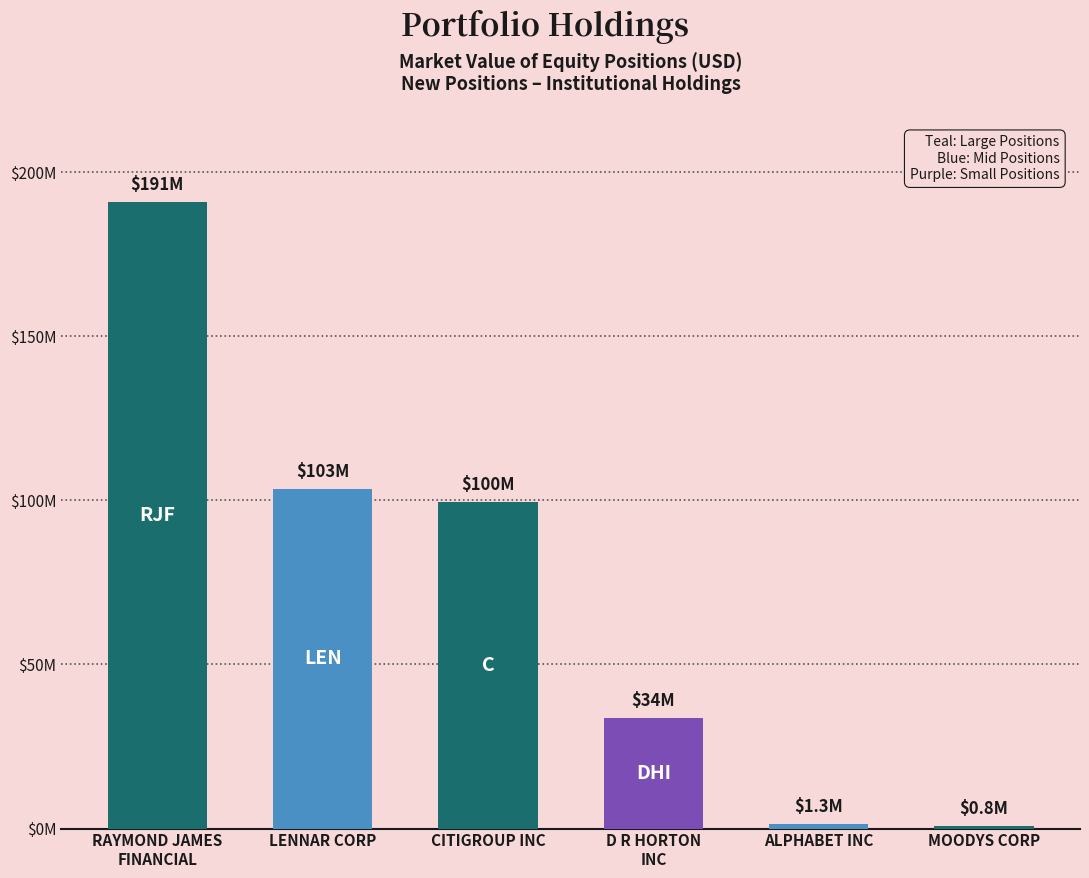

Are the bars horizontal?

No